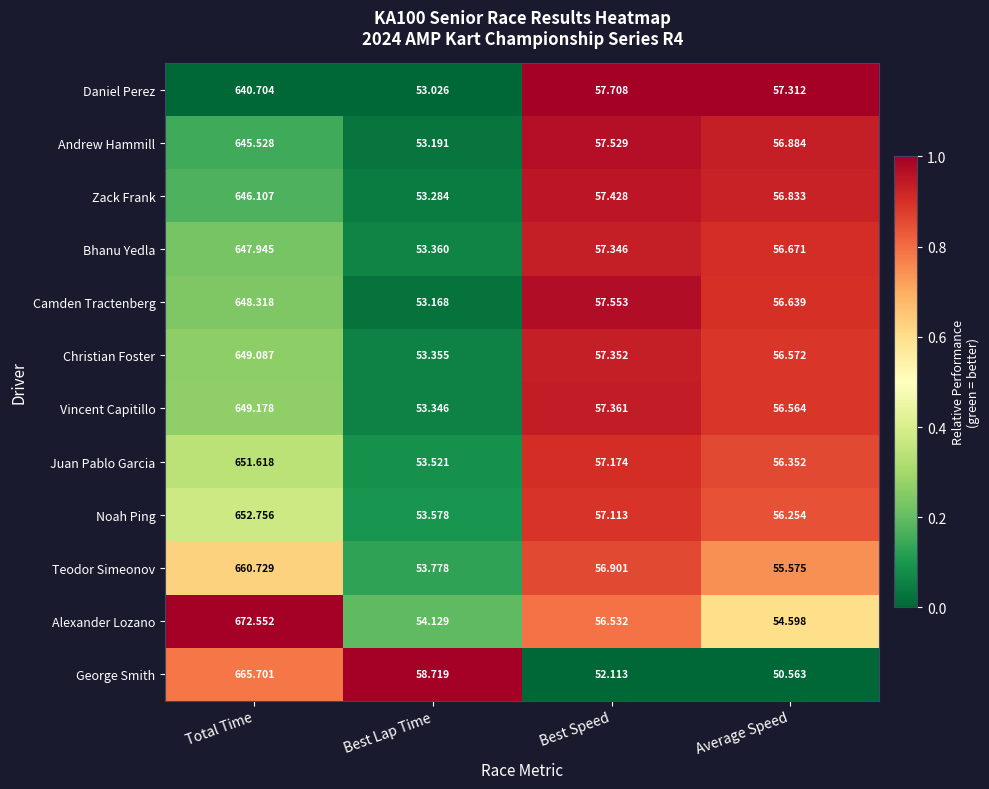

What is the maximum value shown in the chart?

672.6